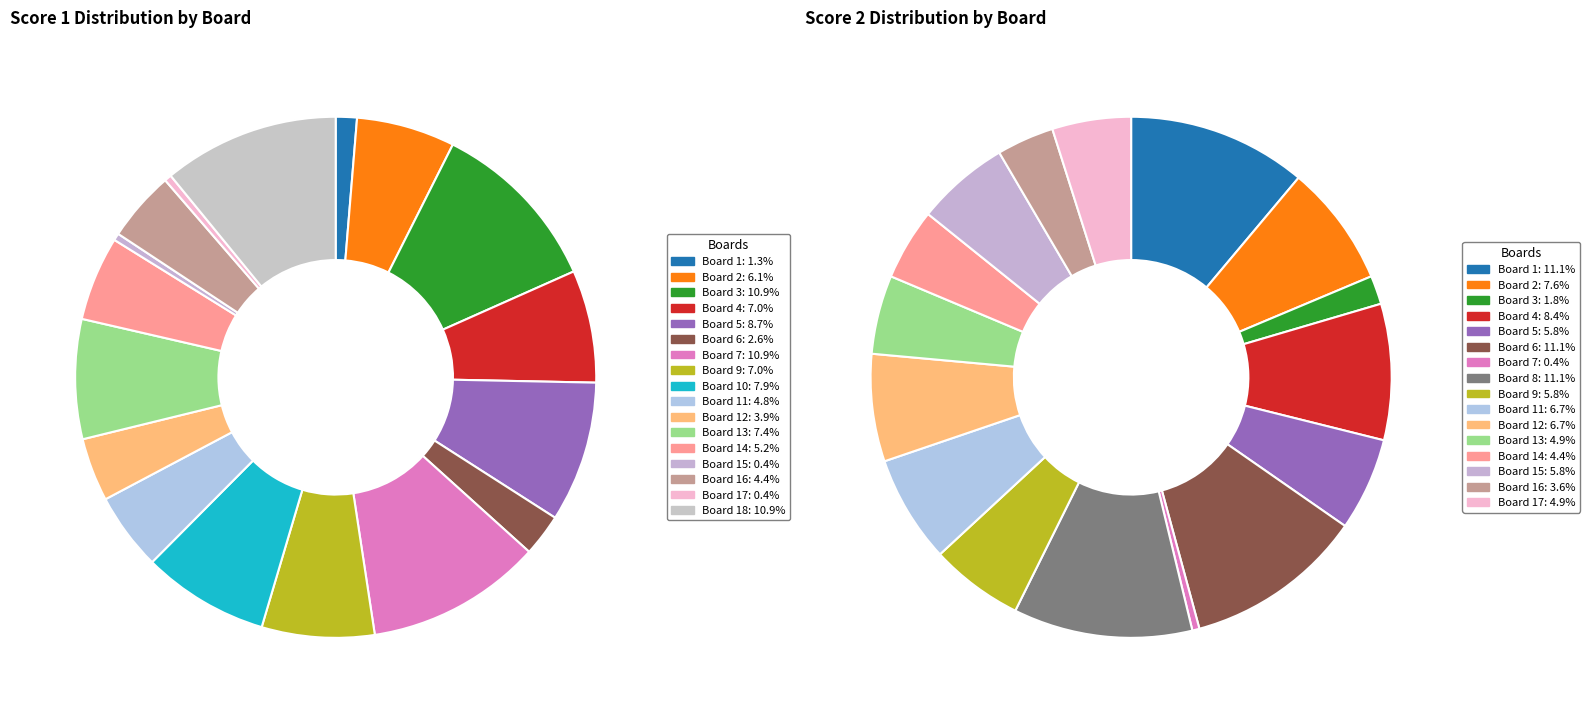

To the nearest percent, what is the combined percentage of Board 18 and Board 7?

22%